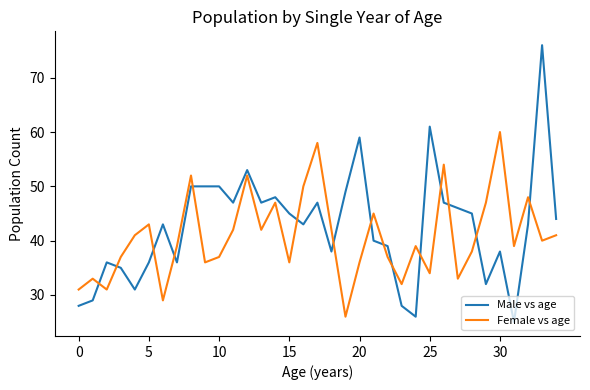

Which series ends up on top after the final intersection of Female vs age and Male vs age?

Male vs age